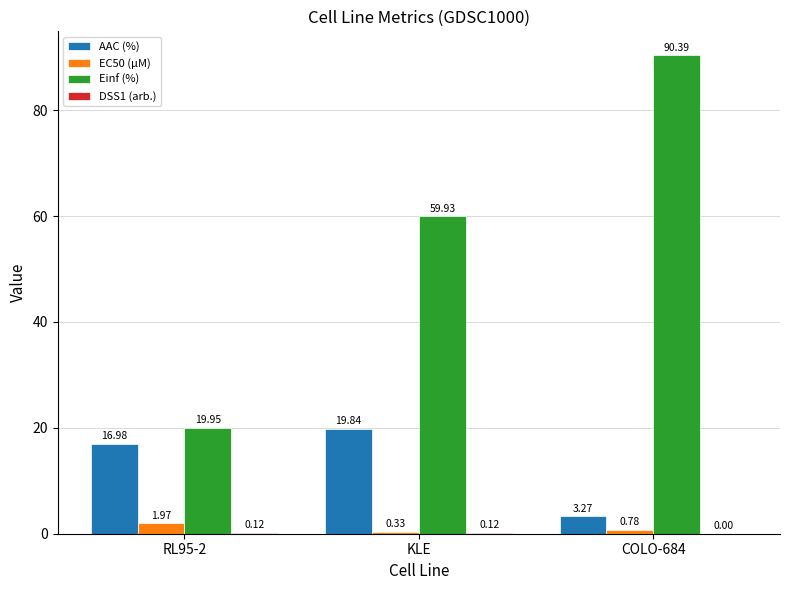

At which label is Einf (%) closest to 55?

KLE